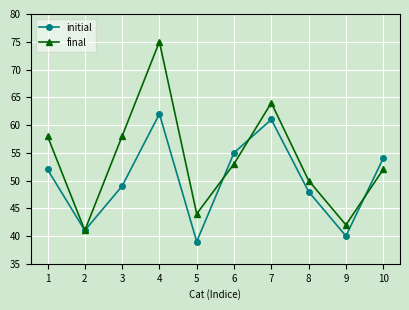

How many distinct data groups are displayed?

2